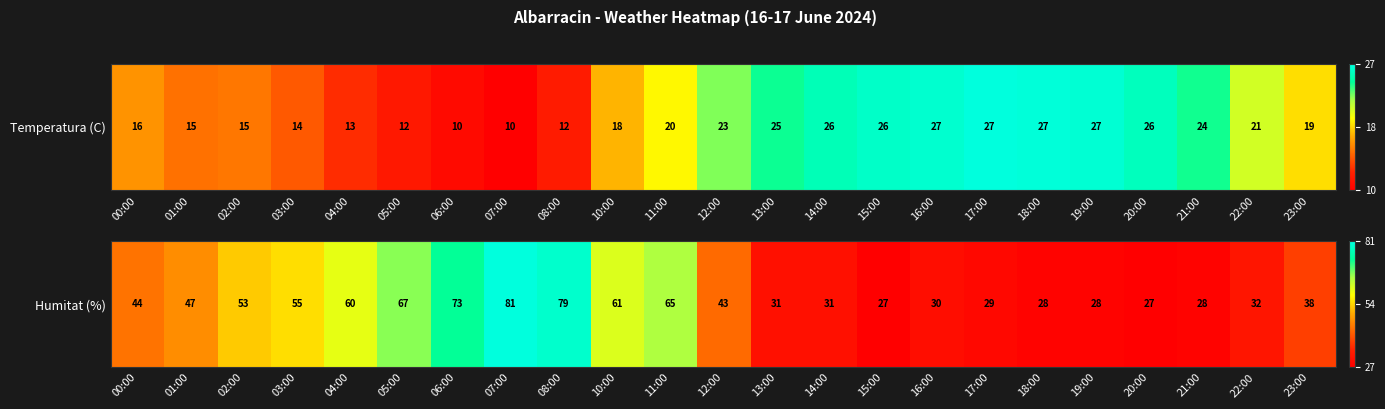

Where is the data nearest to the value 0?

15:00